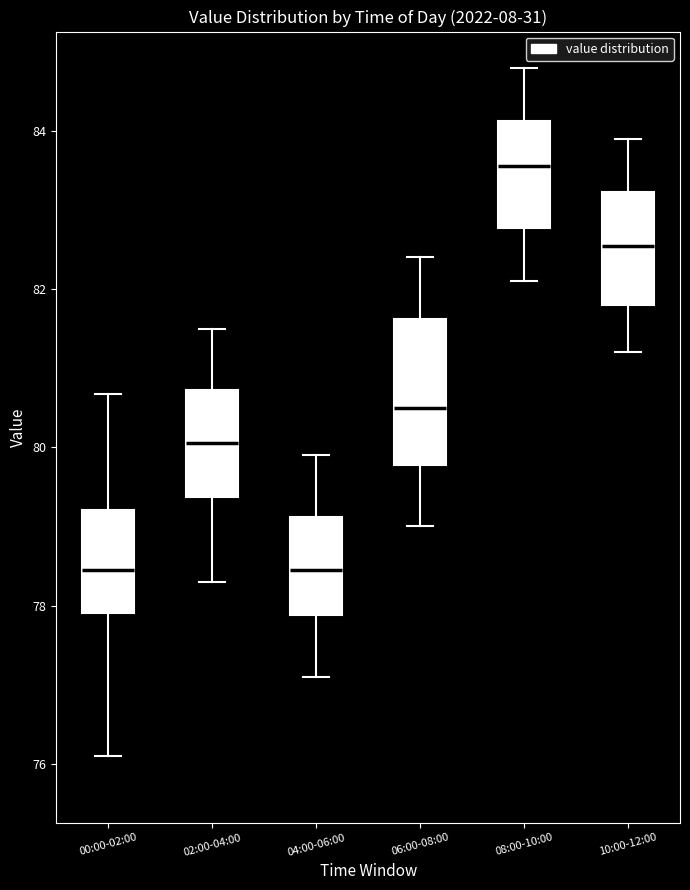

Comparing the boxes themselves (not the whiskers), which one is the tallest?

06:00-08:00